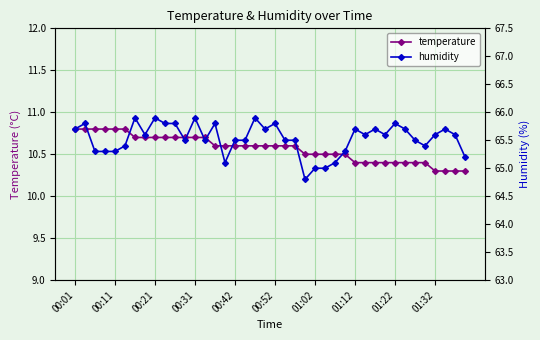

Count the temperature values in the range 10 to 11.

40